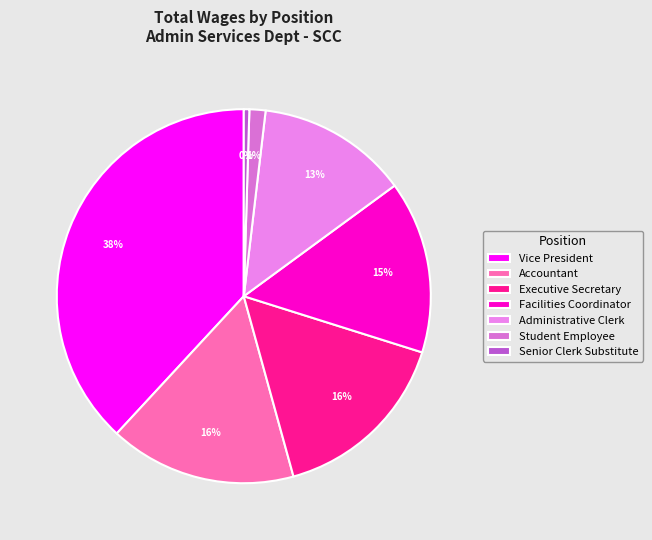

Does any single category account for the majority?

No